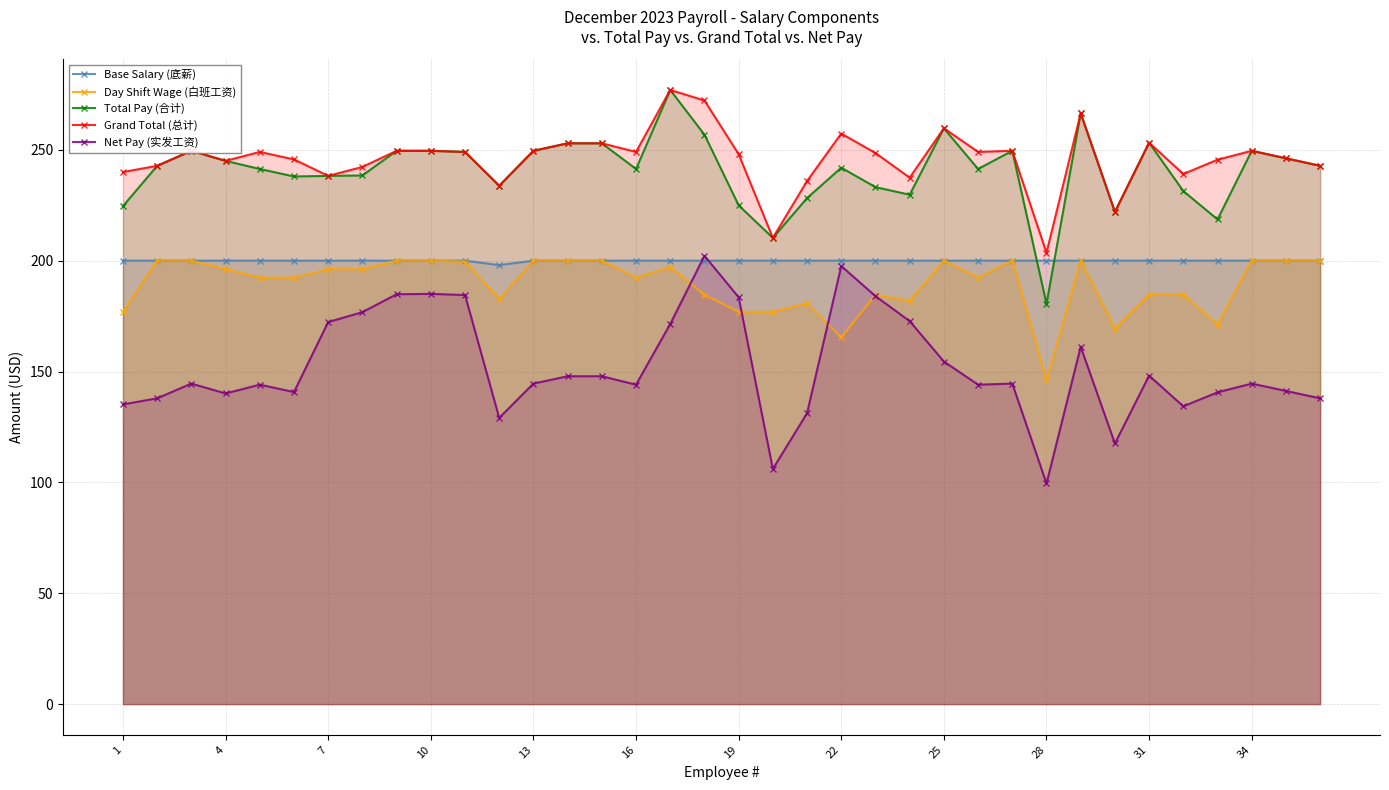

At how many categories does at least one series exceed 189?

36